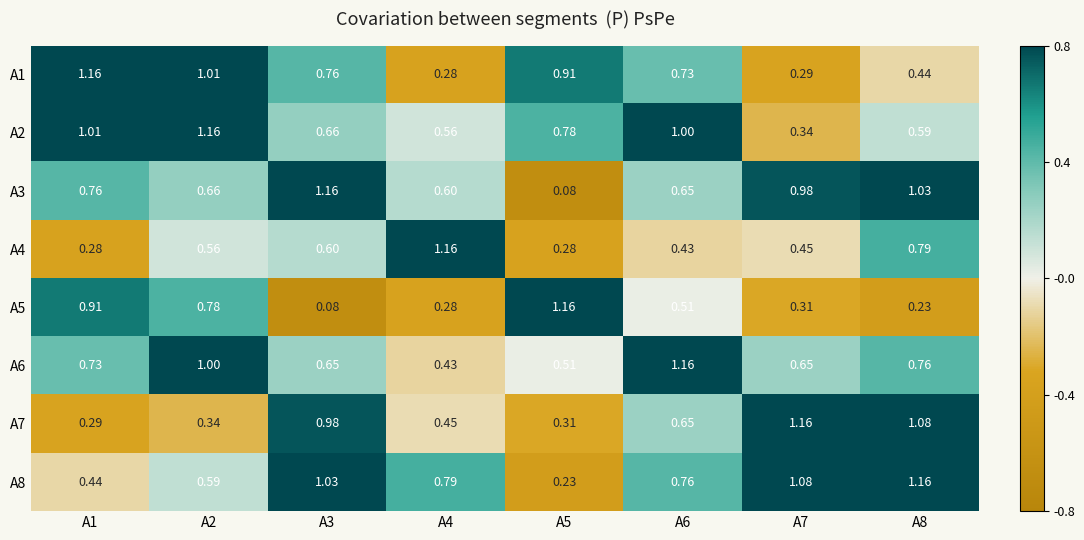

Is the value of A1 at A2 greater than the value of A7 at A8?

No